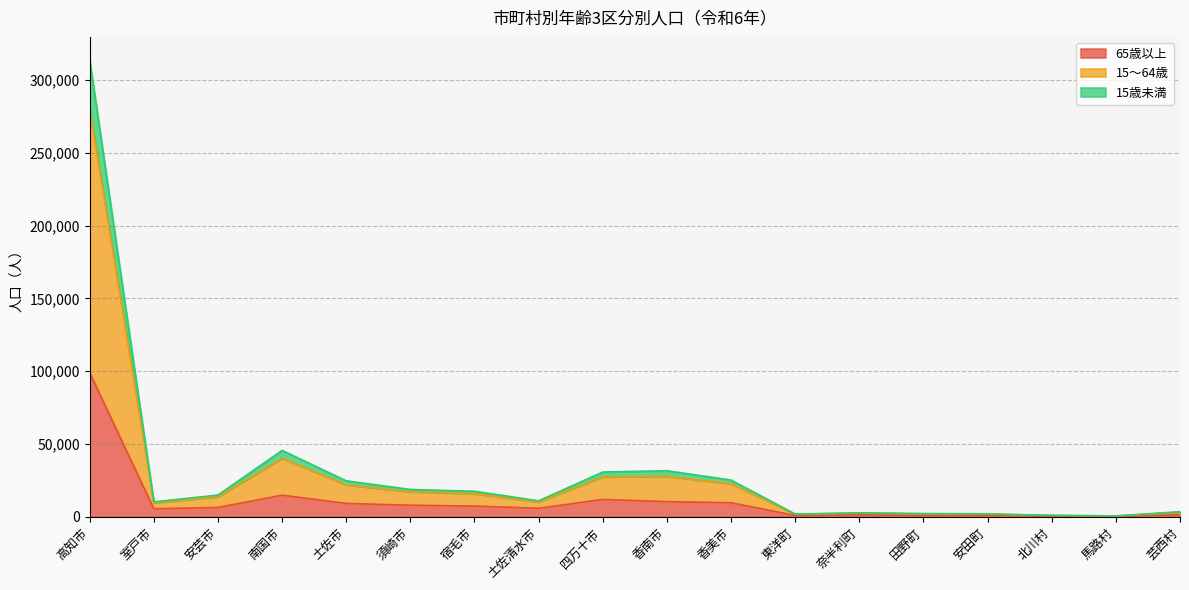

What is the minimum value shown in the chart?

277